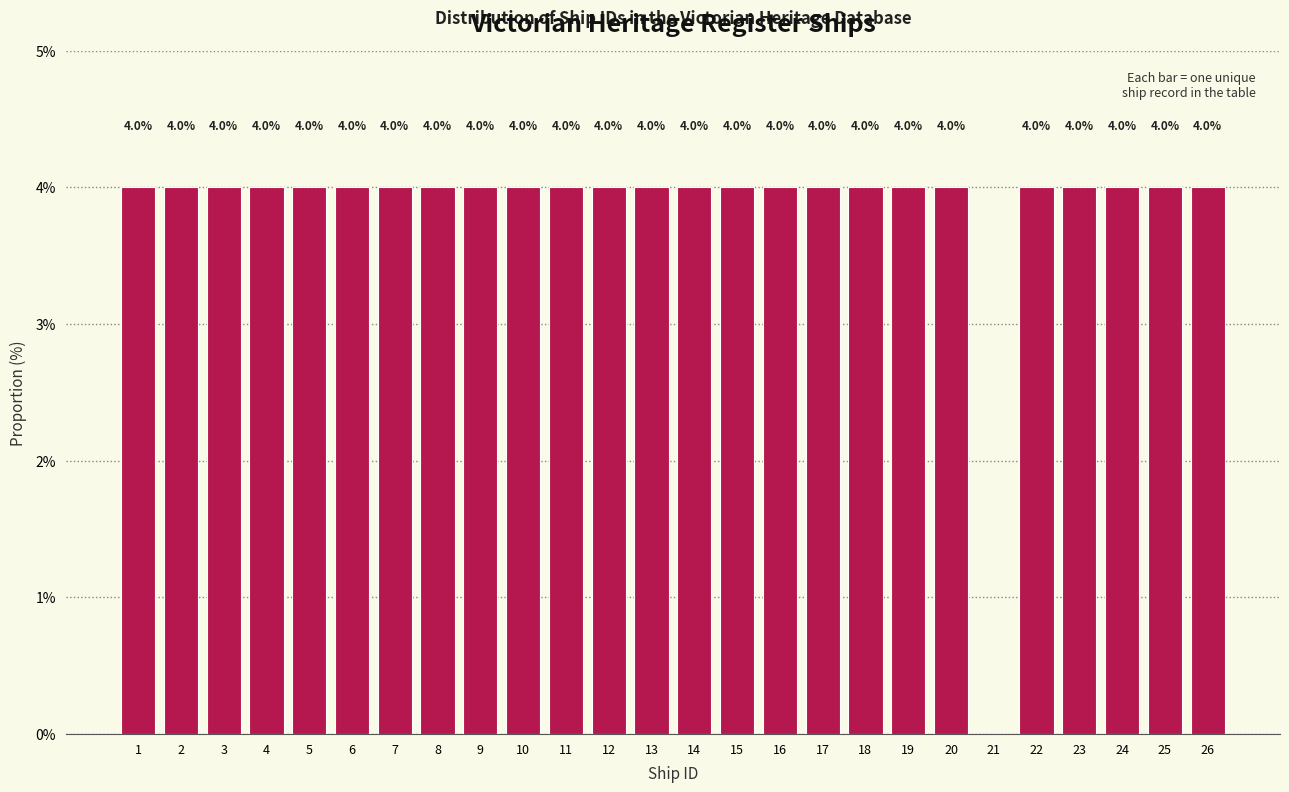

Reading left to right, transcribe all the data shown in this chart.

1=4	2=4	3=4	4=4	5=4	6=4	7=4	8=4	9=4	10=4	11=4	12=4	13=4	14=4	15=4	16=4	17=4	18=4	19=4	20=4	21=0	22=4	23=4	24=4	25=4	26=4